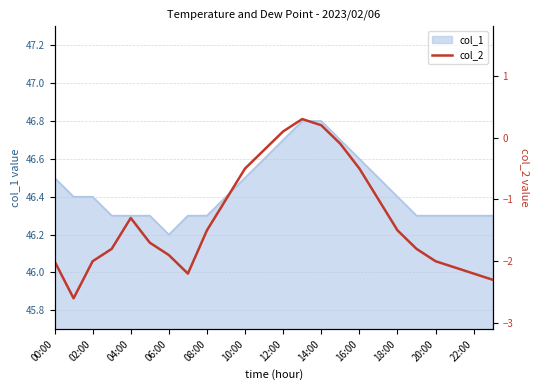

True or false: col_1 has a value of 46.5 at 10:00.

True